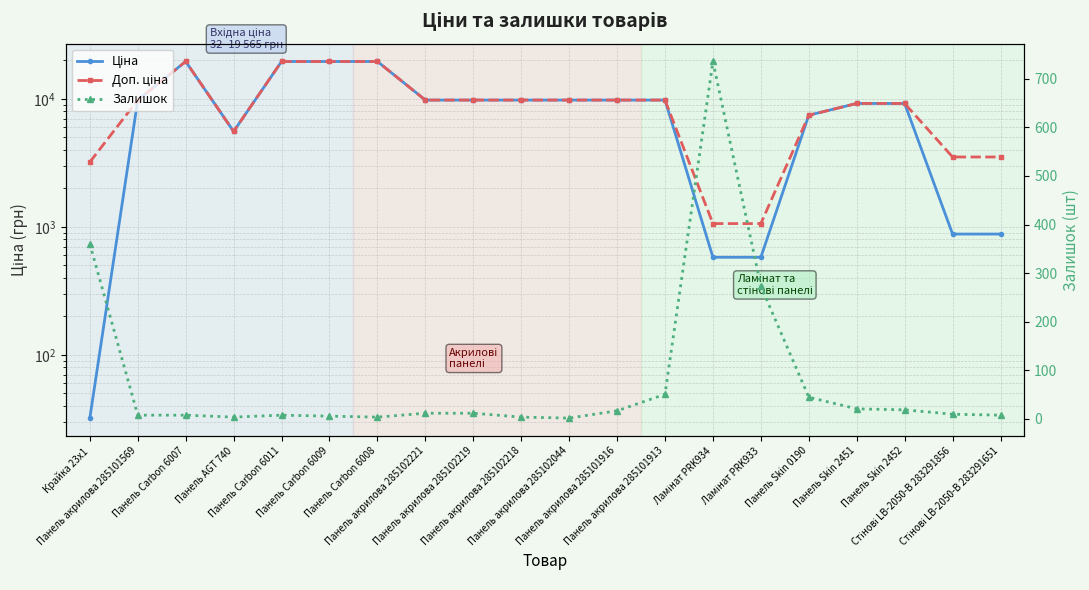

What is the sum of all Ціна values?

181029.7